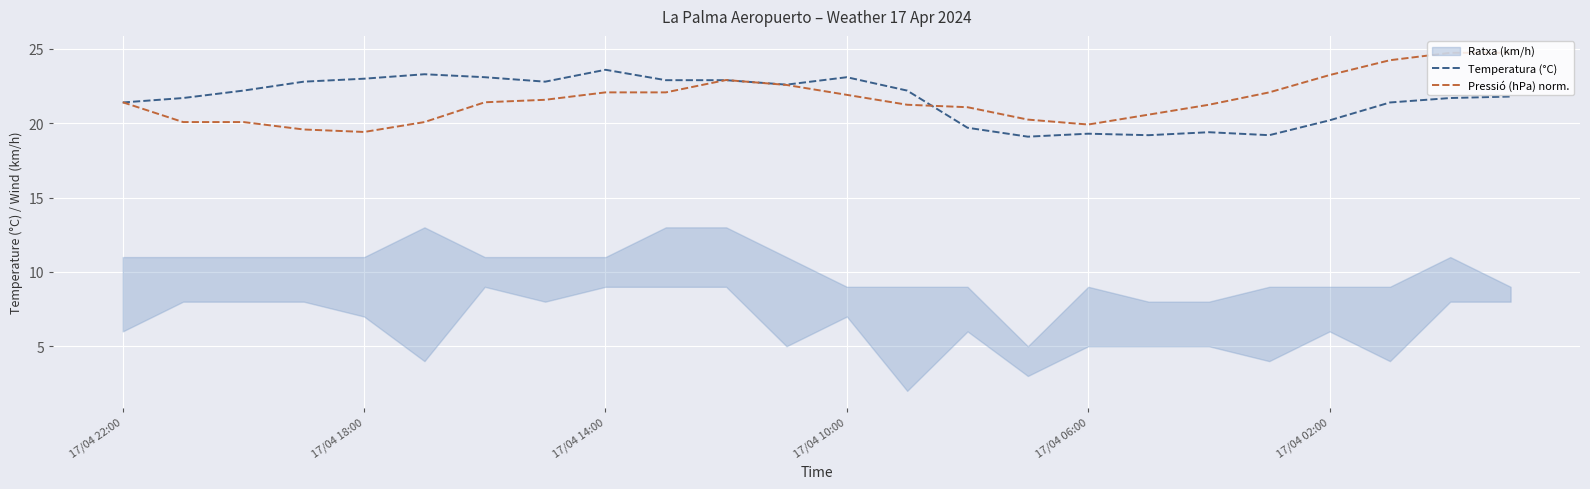

The Pressió (hPa) norm. series shows 29.1 at 17/04 14:00. True or false?

False